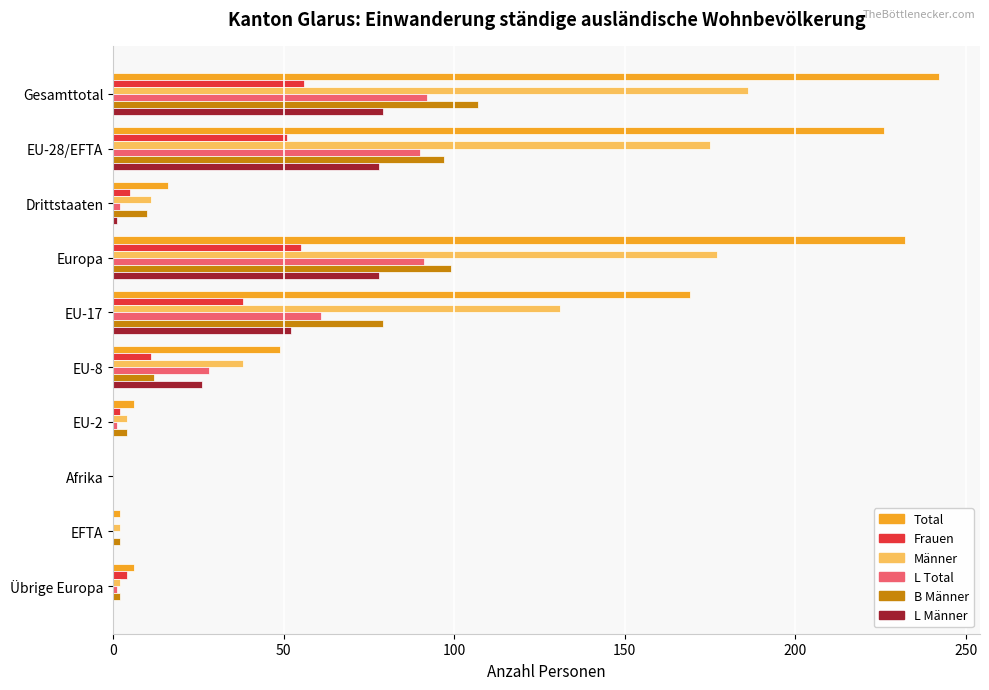

What is the sum of all L Total values?

366